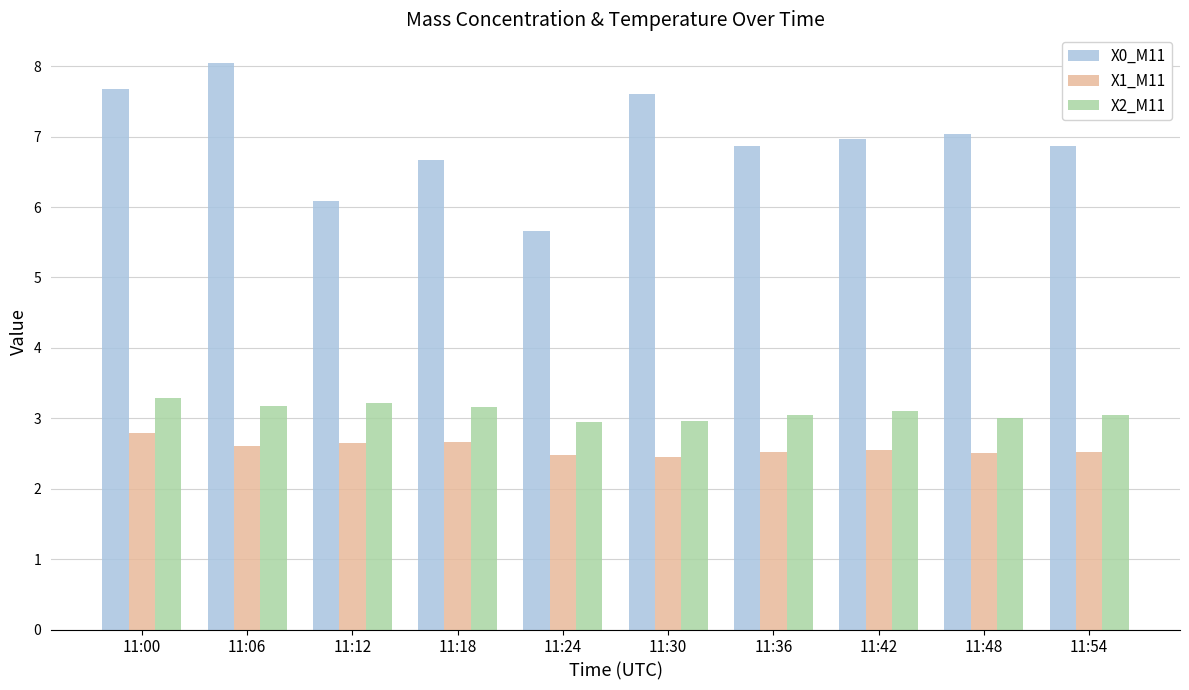

Rank the series by their maximum value, from lowest to highest.

X1_M11, X2_M11, X0_M11